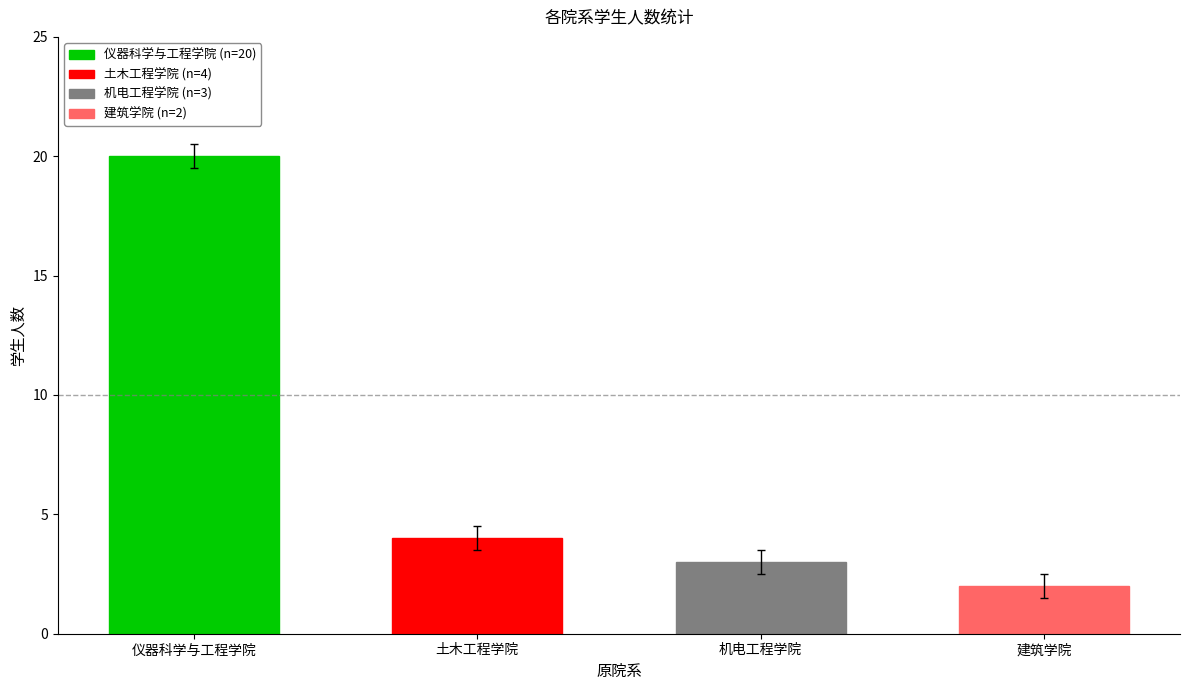

Rank the categories by value from highest to lowest.

仪器科学与工程学院, 土木工程学院, 机电工程学院, 建筑学院